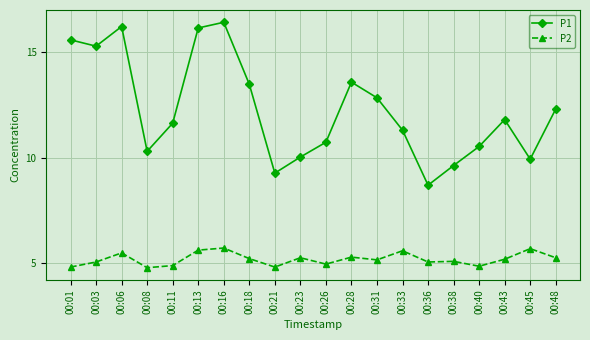

The value of P2 at 00:48 is 5.3. True or false?

True